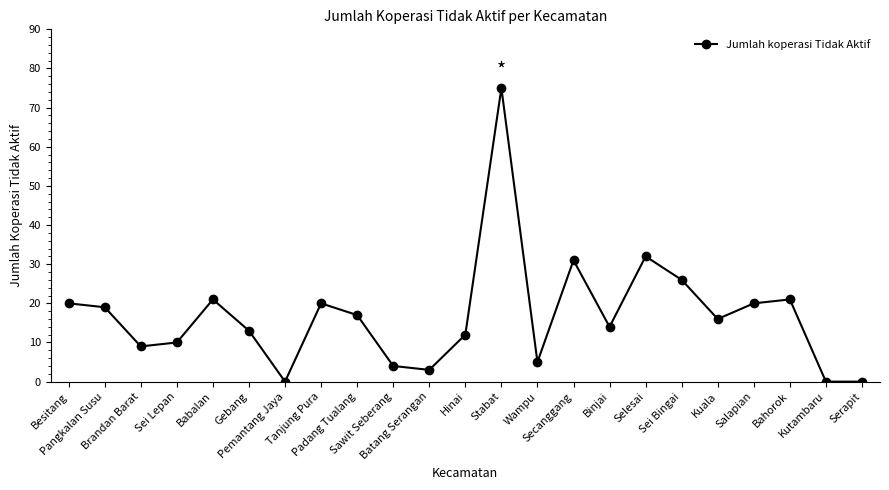

How many distinct data groups are displayed?

1